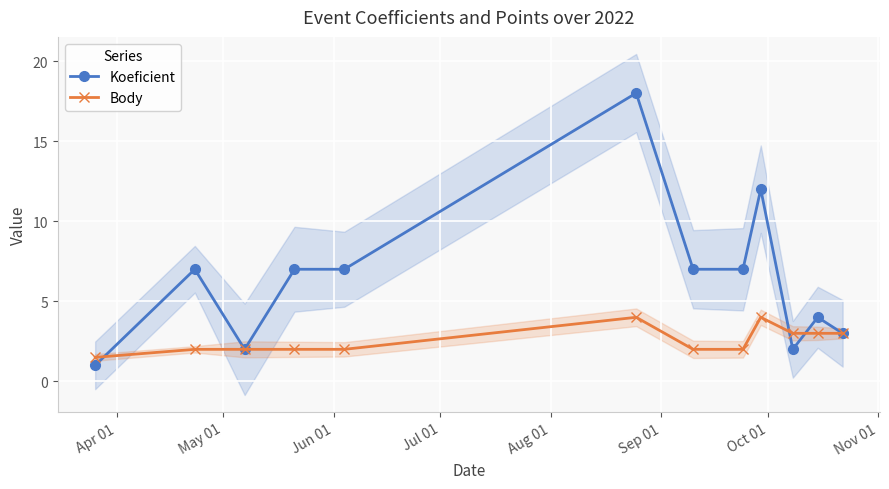

Count the number of data series in this chart.

2